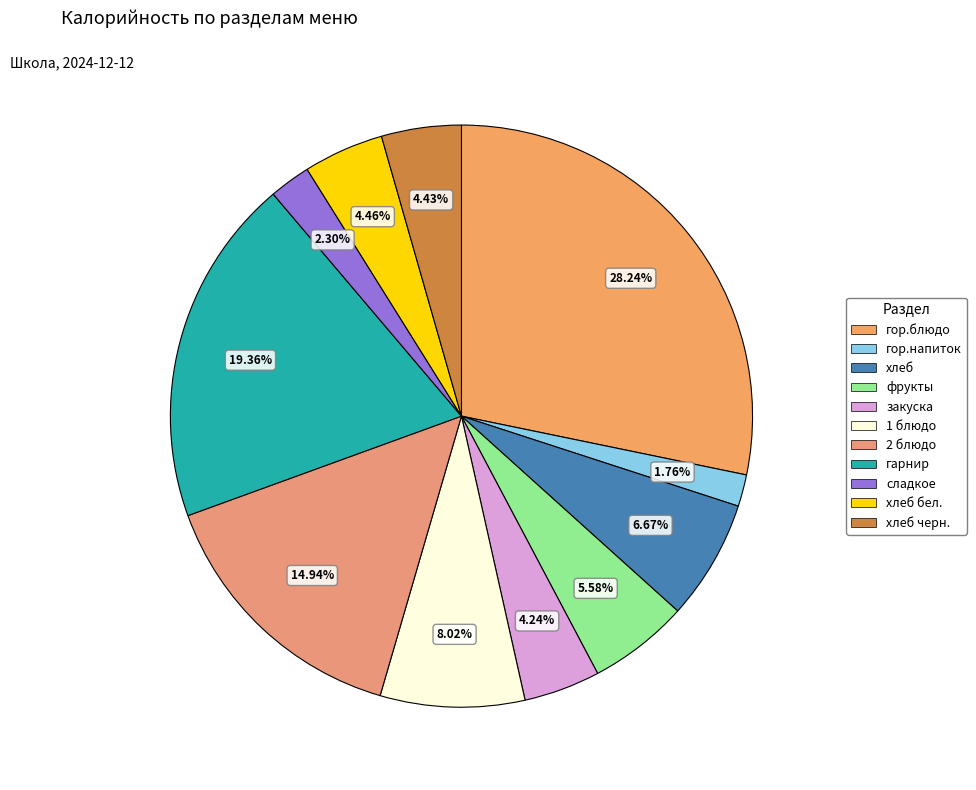

Do хлеб and фрукты together represent more than half of the pie?

No